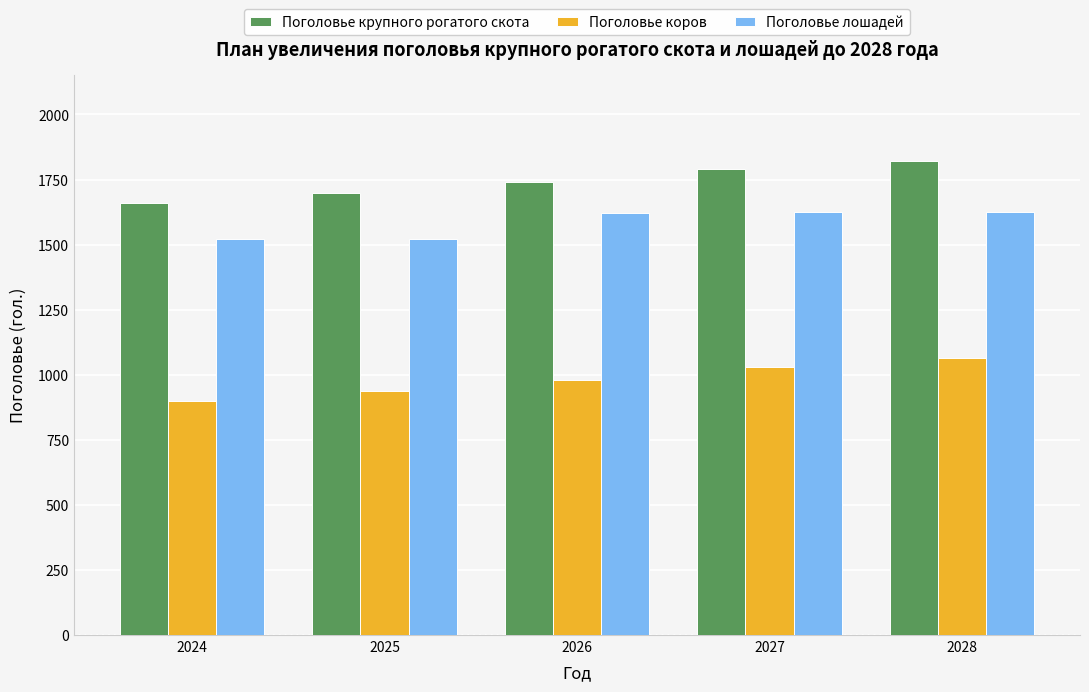

What is the difference between the Поголовье крупного рогатого скота values at 2026 and 2028?

83